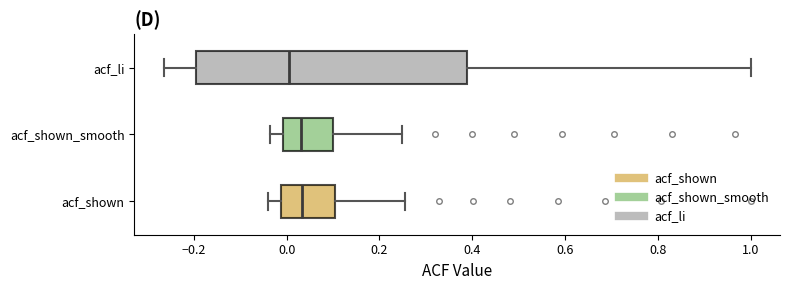

Where is the left edge of the box for acf_li on the x-axis? The values are not printed on the chart, so give them approximately, as read against the axis.

-0.20